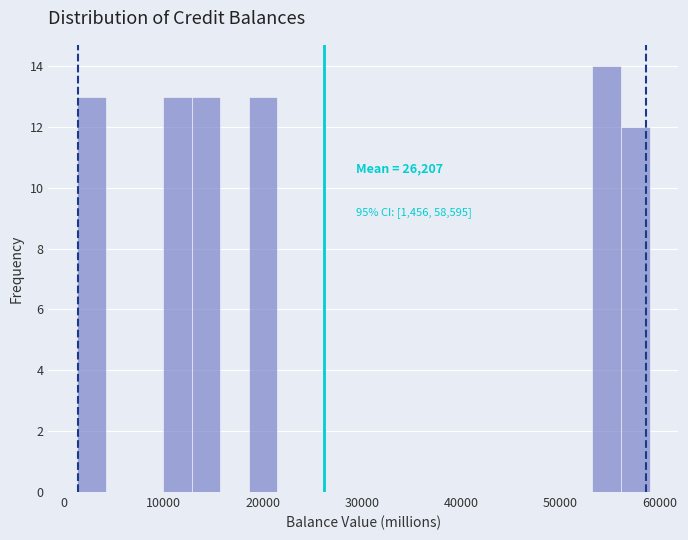

Read against the x-axis, roughly where is the centre of the tallest bar?

55000